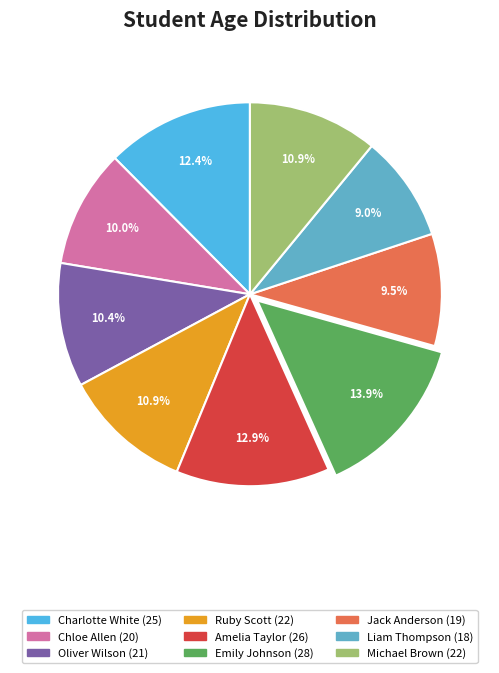

The Michael Brown slice represents 11% of the pie. True or false?

True